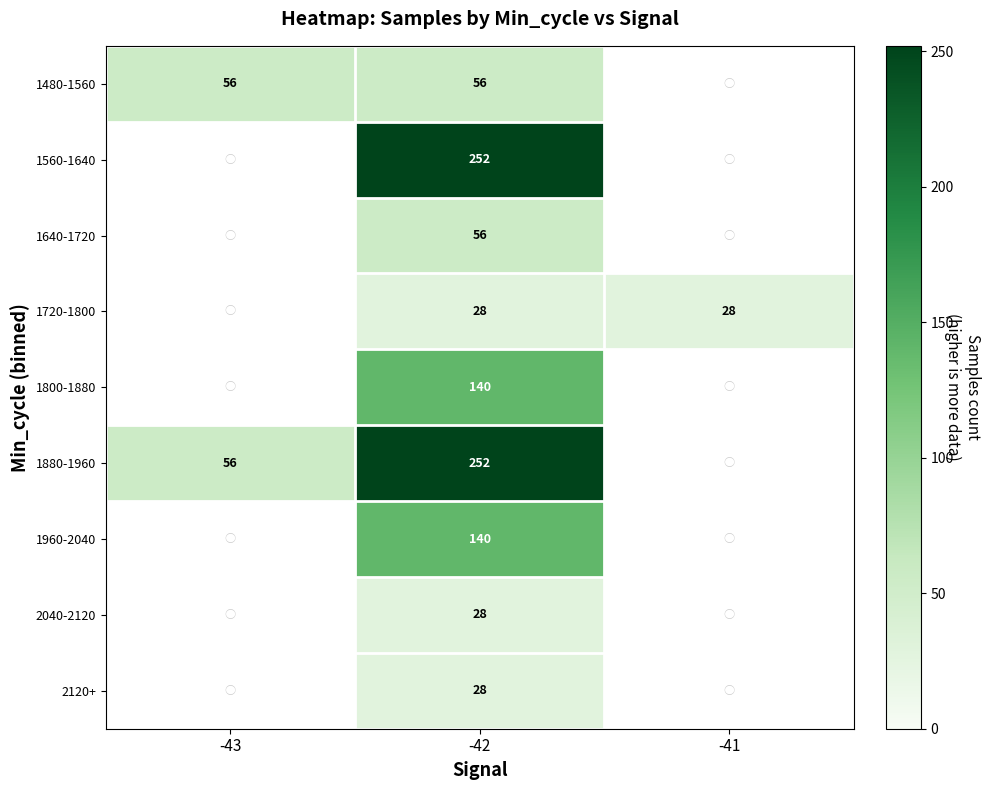

At which category does the chart reach its peak across all series?

-42